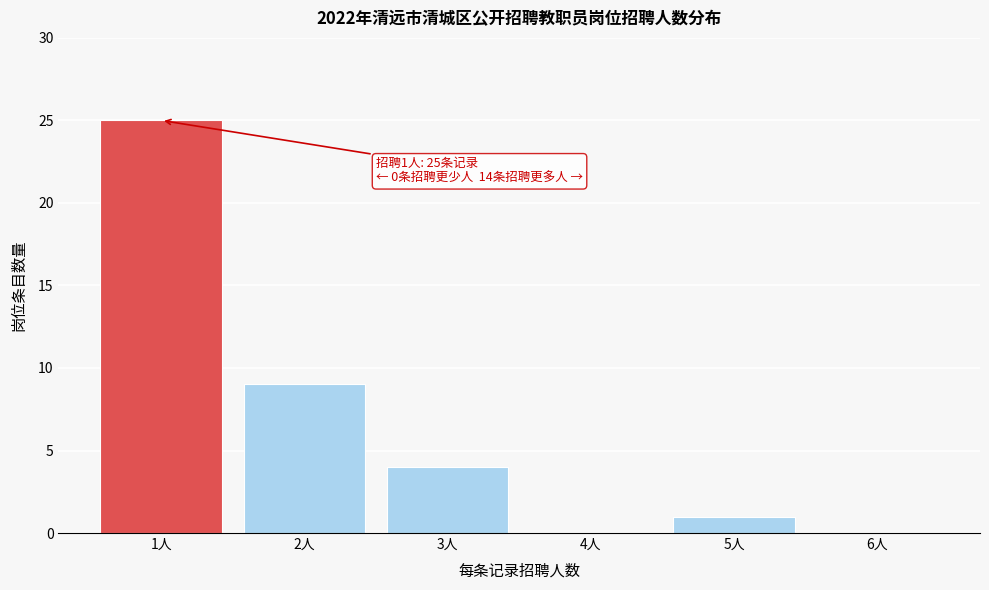

Reading left to right, list all the values displayed in this chart.

1人=25	2人=9	3人=4	4人=0	5人=1	6人=0